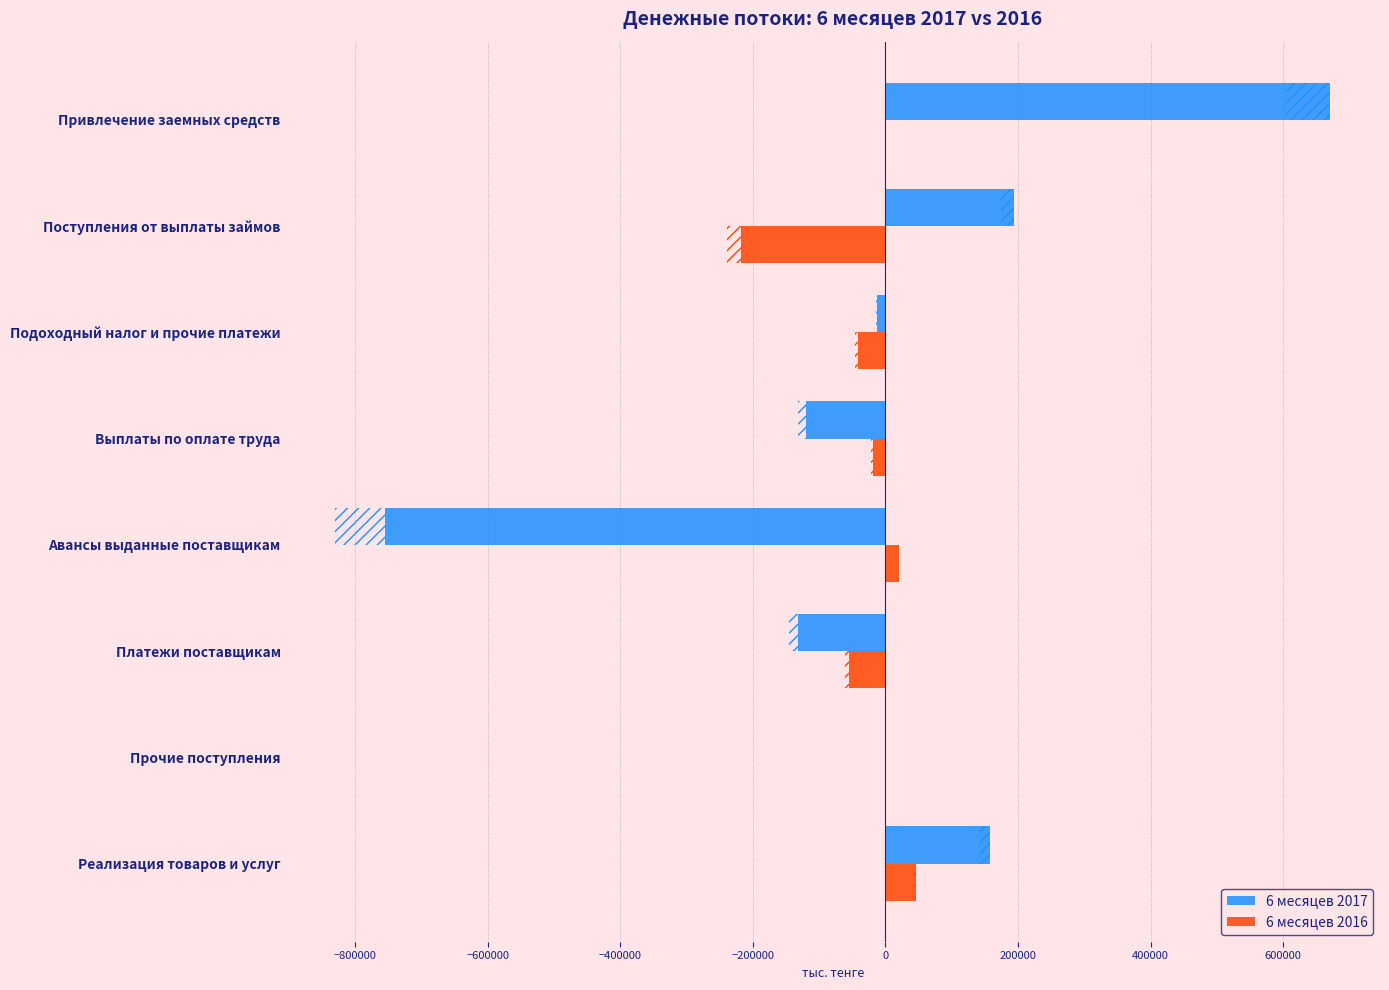

What are all the series names shown in the legend?

6 месяцев 2017, 6 месяцев 2016